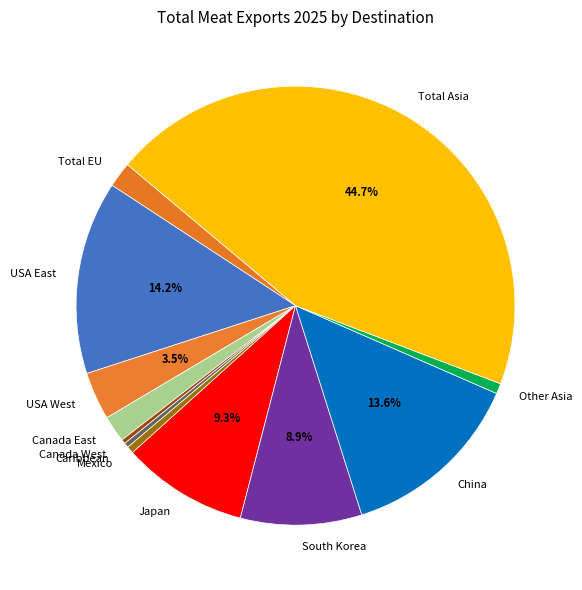

What is the ratio of the value at Canada East to the value at Mexico?

3.7